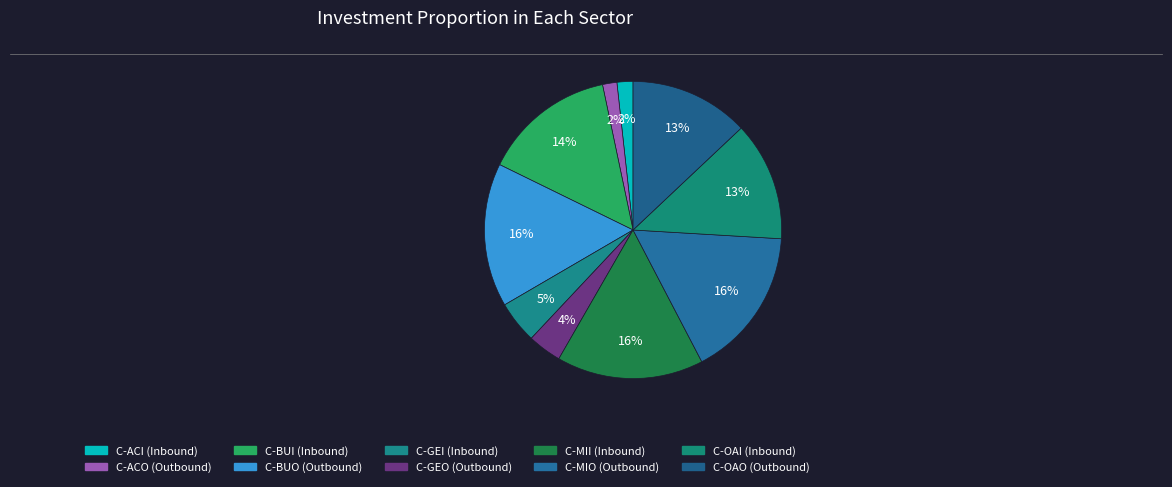

How many slices are in this pie chart?

10